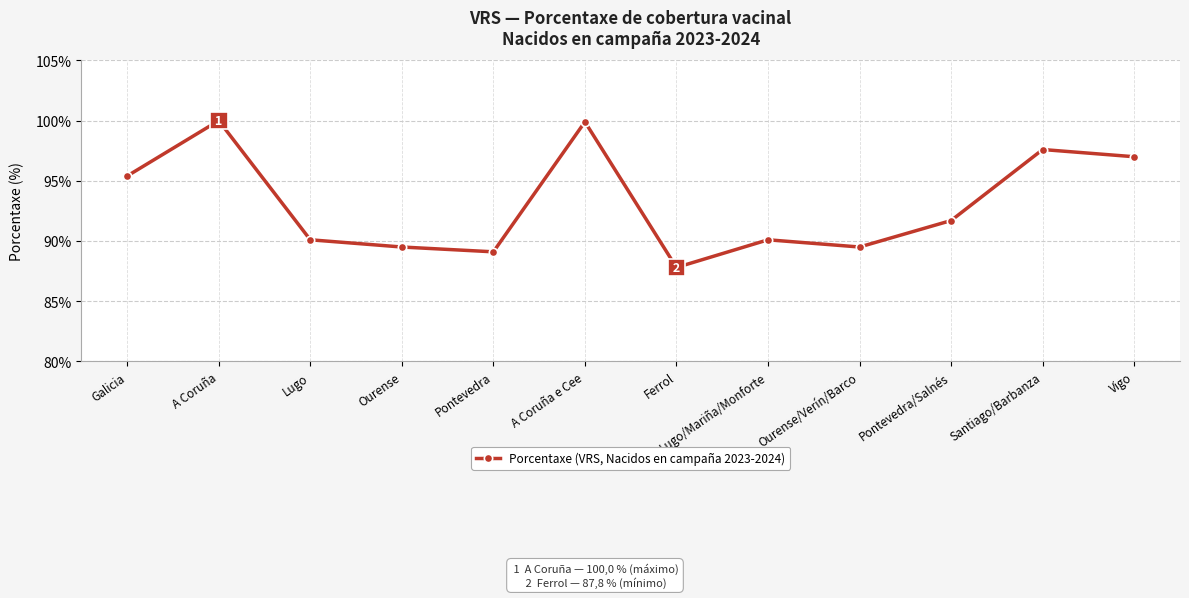

Where does the data first go above 91?

Galicia